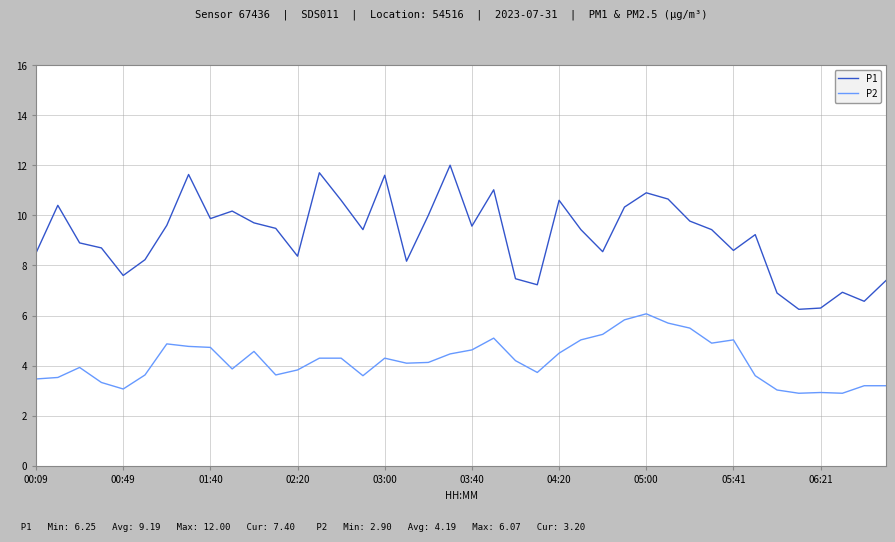

Which series has the largest total across all categories?

P1